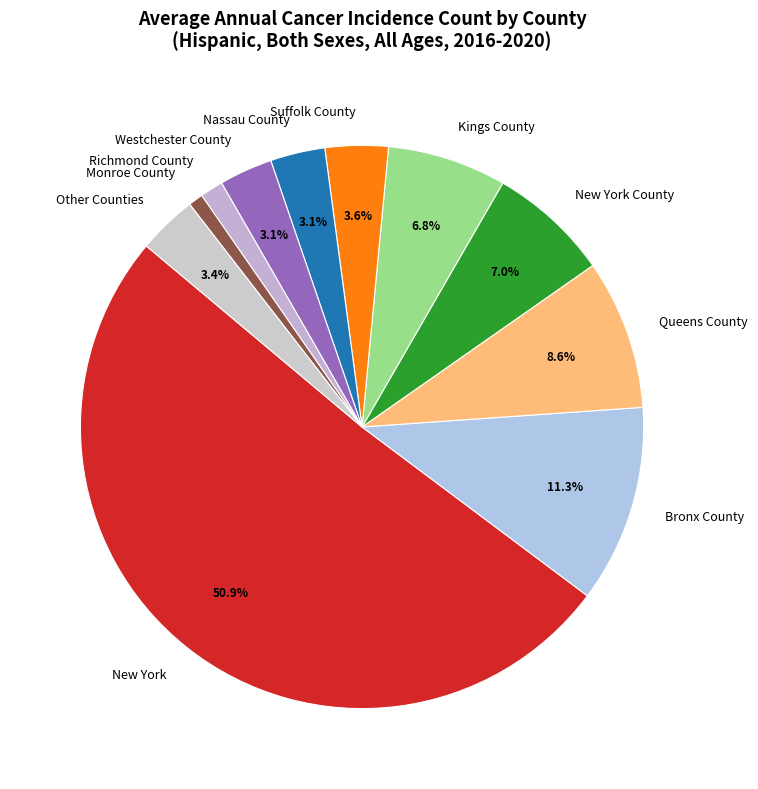

How many slices are in this pie chart?

11